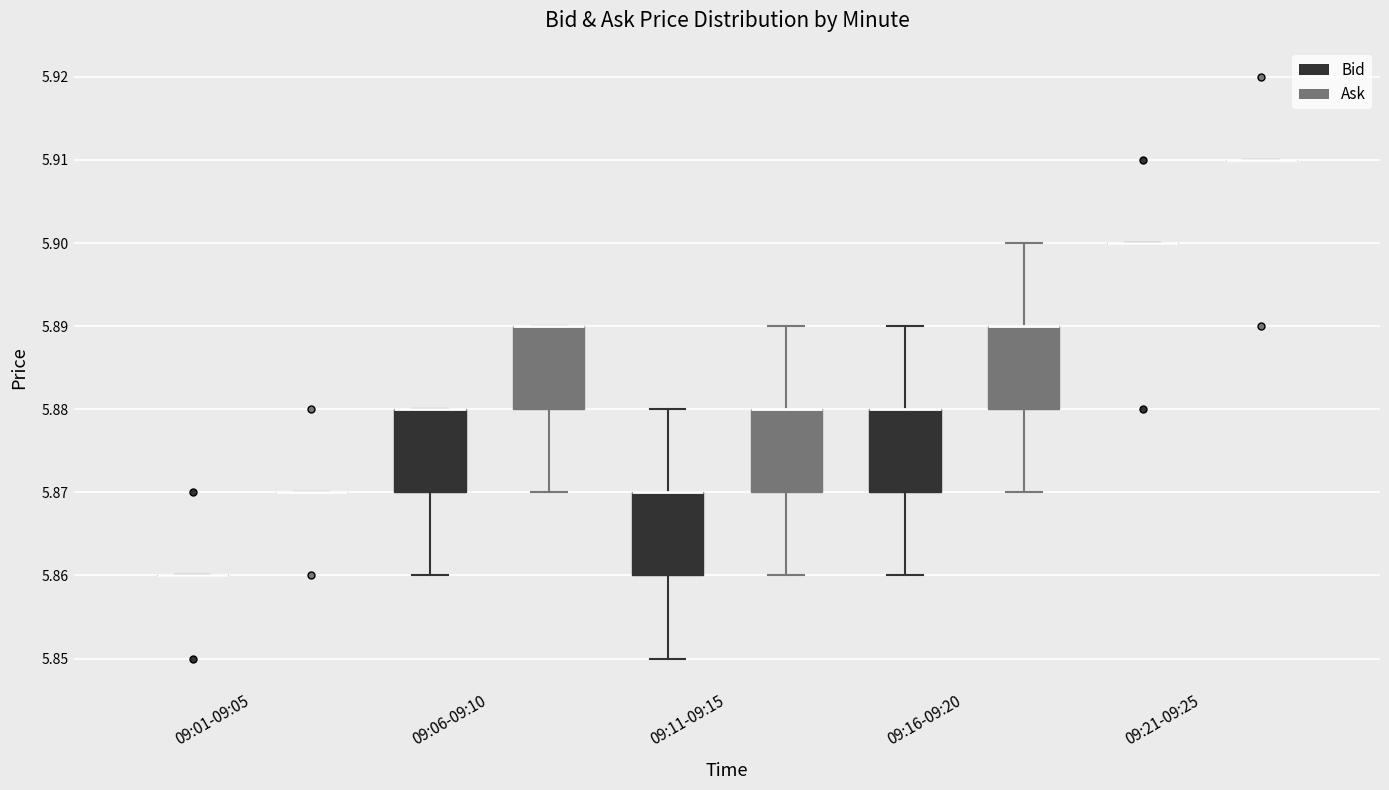

Reading left to right, transcribe this box plot: for each box, give where its median line is, the range the box spans, and where its two whiskers end, as read against the y-axis. The values are not printed on the chart, so give them approximately, as read against the axis.

09:01-09:05 (Bid): box collapsed to a line at 5.86, whiskers 5.86 to 5.86
09:01-09:05 (Ask): box collapsed to a line at 5.87, whiskers 5.87 to 5.87
09:06-09:10 (Bid): median 5.88 (drawn on the box's upper edge), box 5.87 to 5.88, whiskers 5.86 to 5.88
09:06-09:10 (Ask): median 5.89 (drawn on the box's upper edge), box 5.88 to 5.89, whiskers 5.87 to 5.89
09:11-09:15 (Bid): median 5.87 (drawn on the box's upper edge), box 5.86 to 5.87, whiskers 5.85 to 5.88
09:11-09:15 (Ask): median 5.88 (drawn on the box's upper edge), box 5.87 to 5.88, whiskers 5.86 to 5.89
09:16-09:20 (Bid): median 5.88 (drawn on the box's upper edge), box 5.87 to 5.88, whiskers 5.86 to 5.89
09:16-09:20 (Ask): median 5.89 (drawn on the box's upper edge), box 5.88 to 5.89, whiskers 5.87 to 5.90
09:21-09:25 (Bid): box collapsed to a line at 5.90, whiskers 5.90 to 5.90
09:21-09:25 (Ask): box collapsed to a line at 5.91, whiskers 5.91 to 5.91